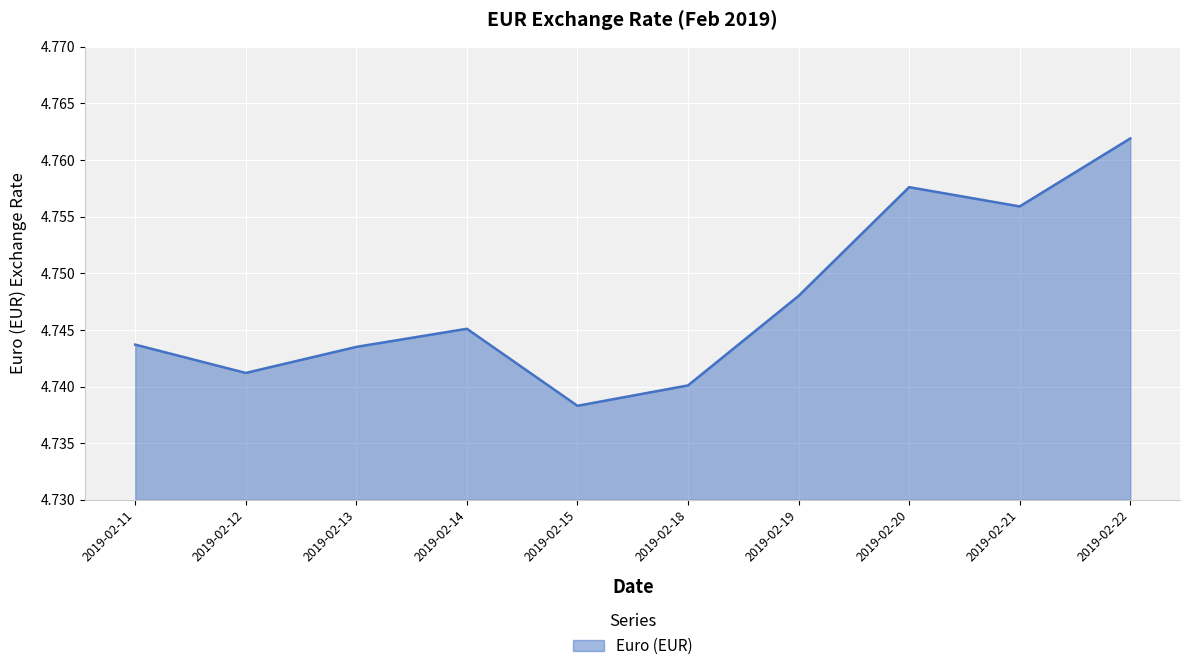

True or false: the data shows 8.5 at 2019-02-22.

False